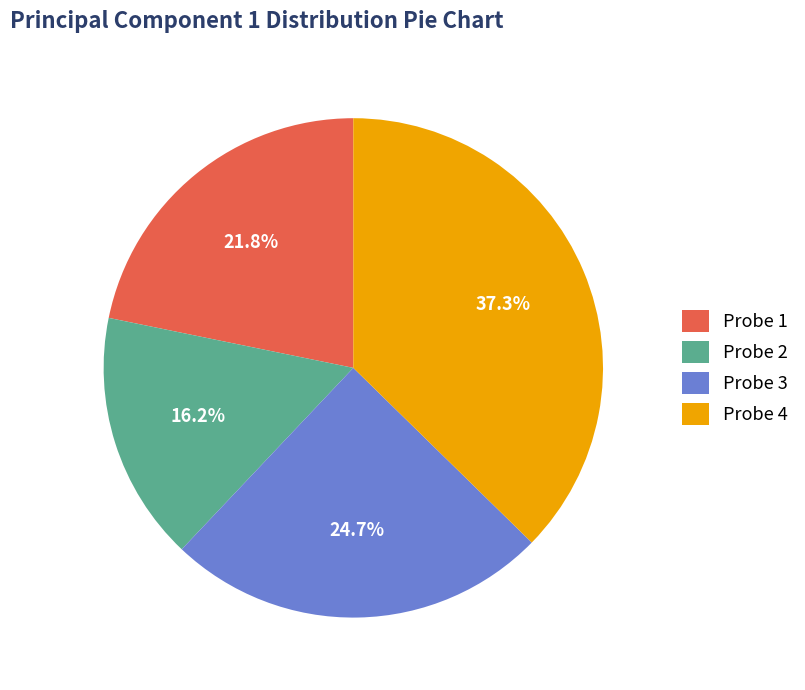

How many segments does this pie chart have?

4